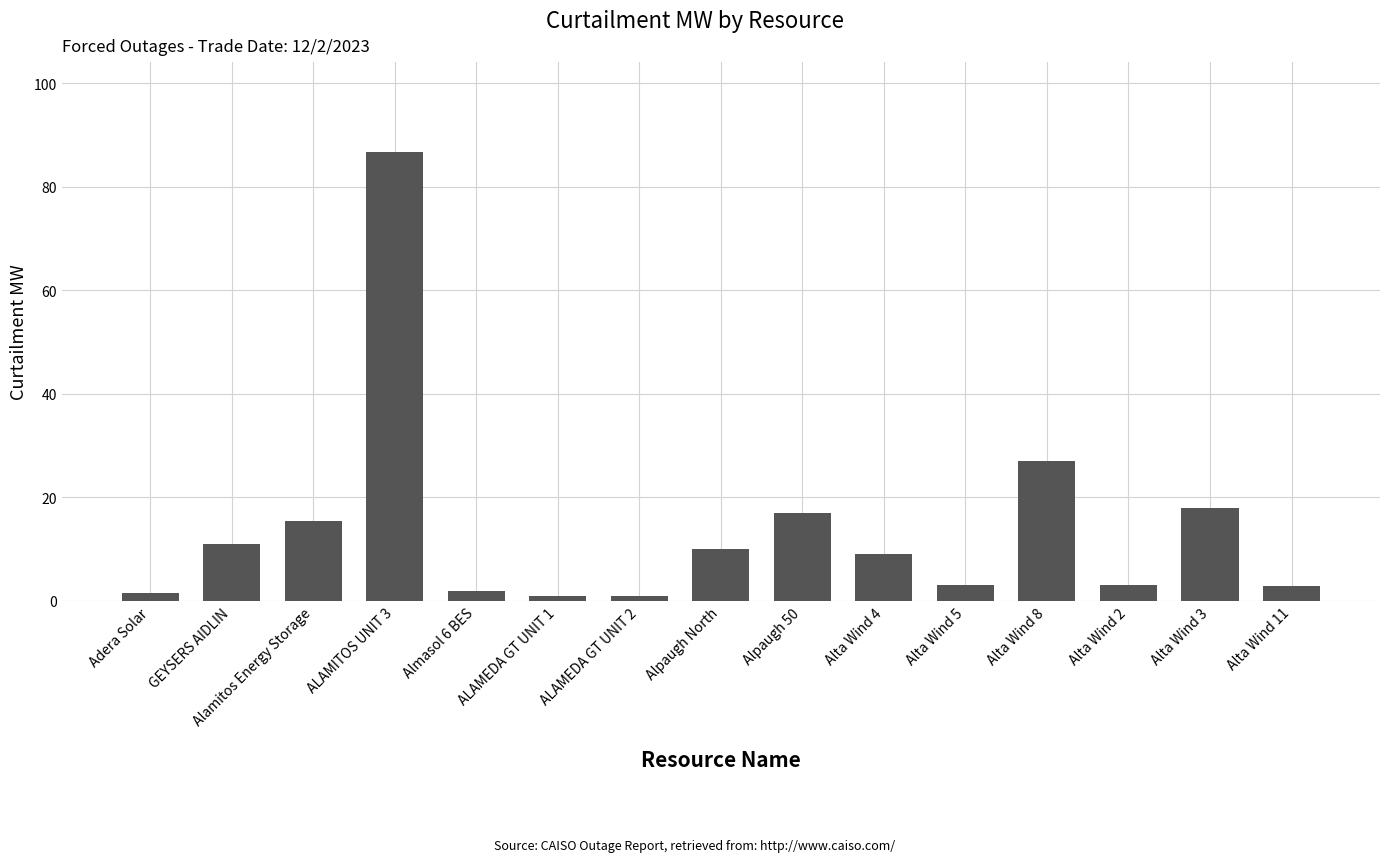

What is the sum of the values at ALAMEDA GT UNIT 2 and ALAMEDA GT UNIT 1?

2.0